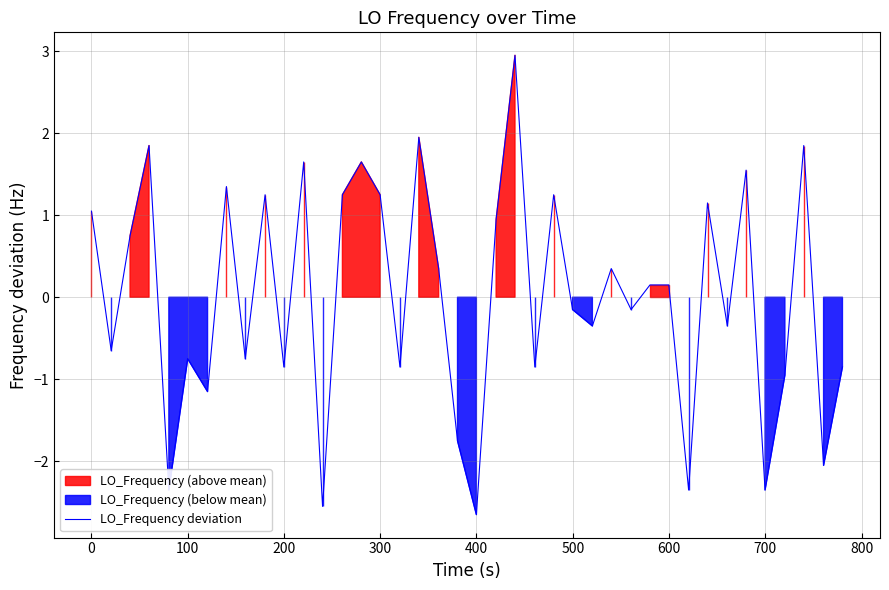

Is it true that the value at 35 is -1.5?

False